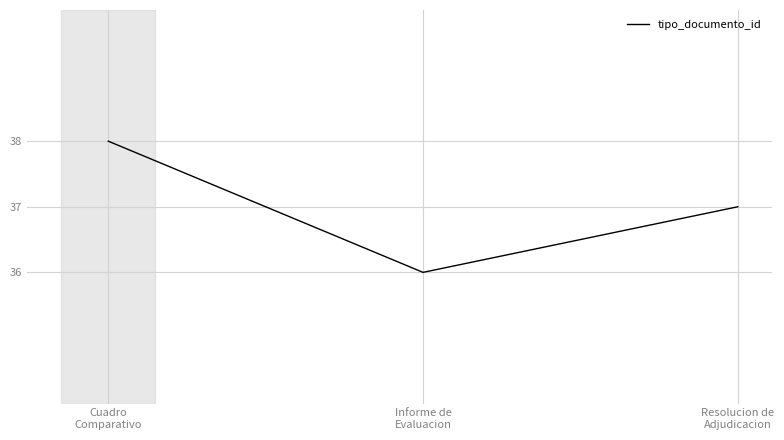

Is this an area chart (filled region under the line)?

No